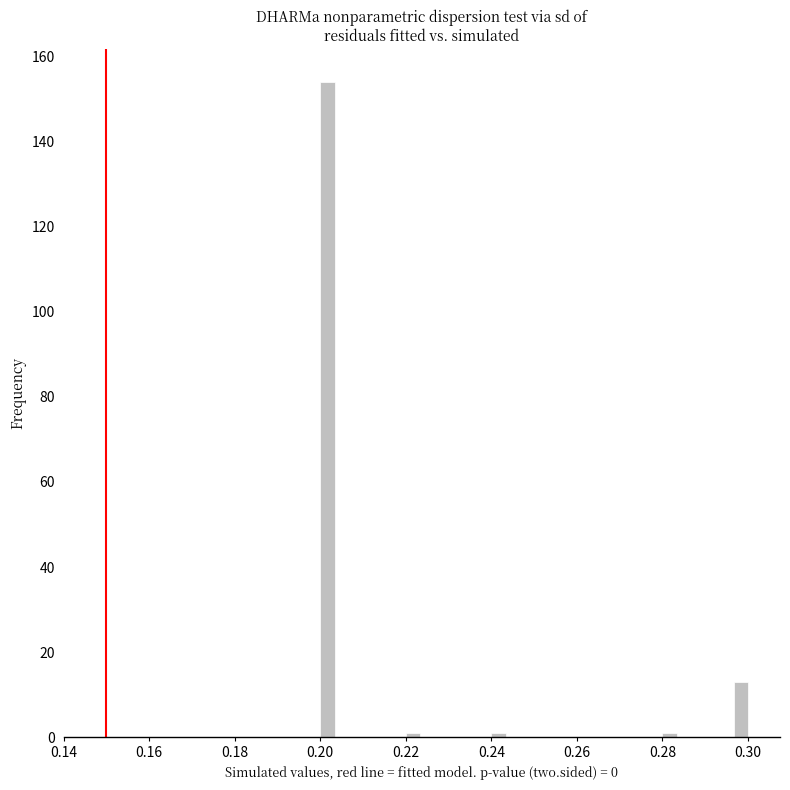

Around what value on the x-axis is the tallest bar? Give the approximate position of its centre, as read against the axis.

0.202